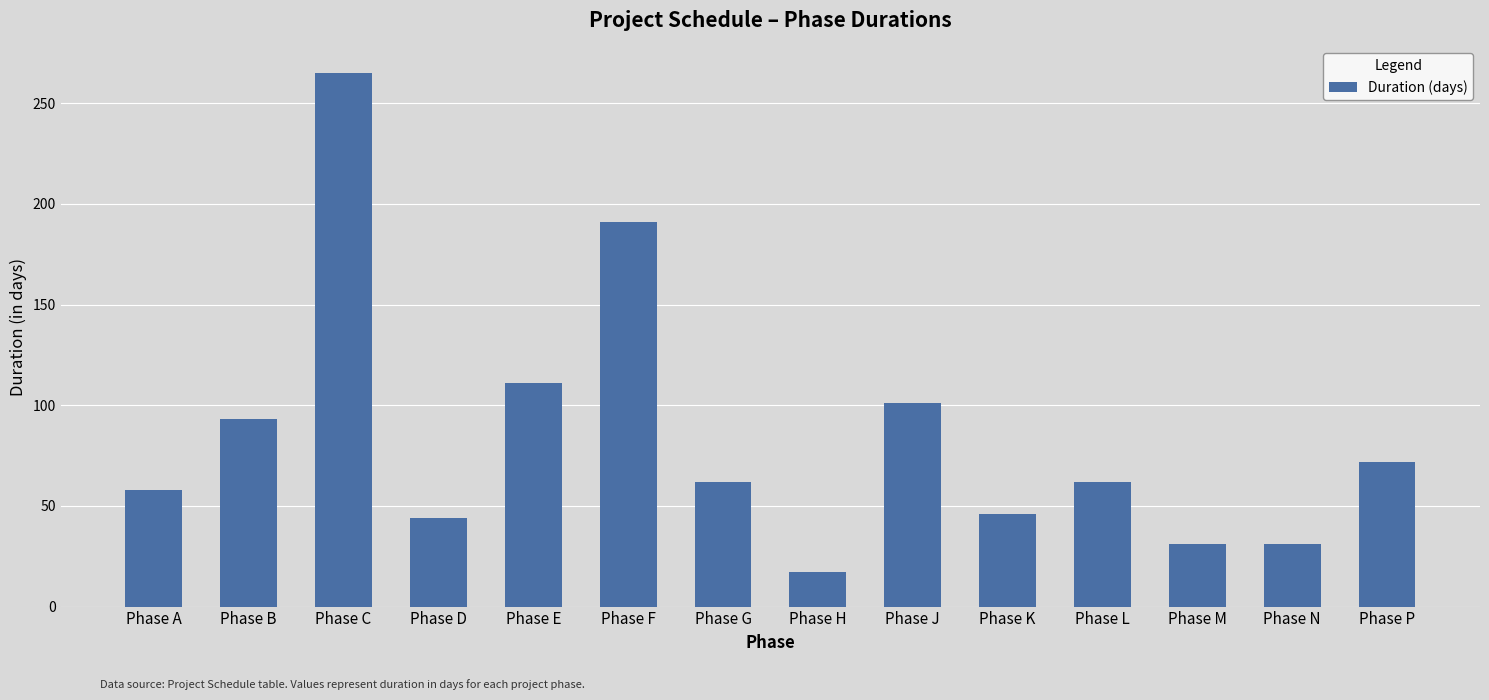

Is it true that the value at Phase B is 58?

False